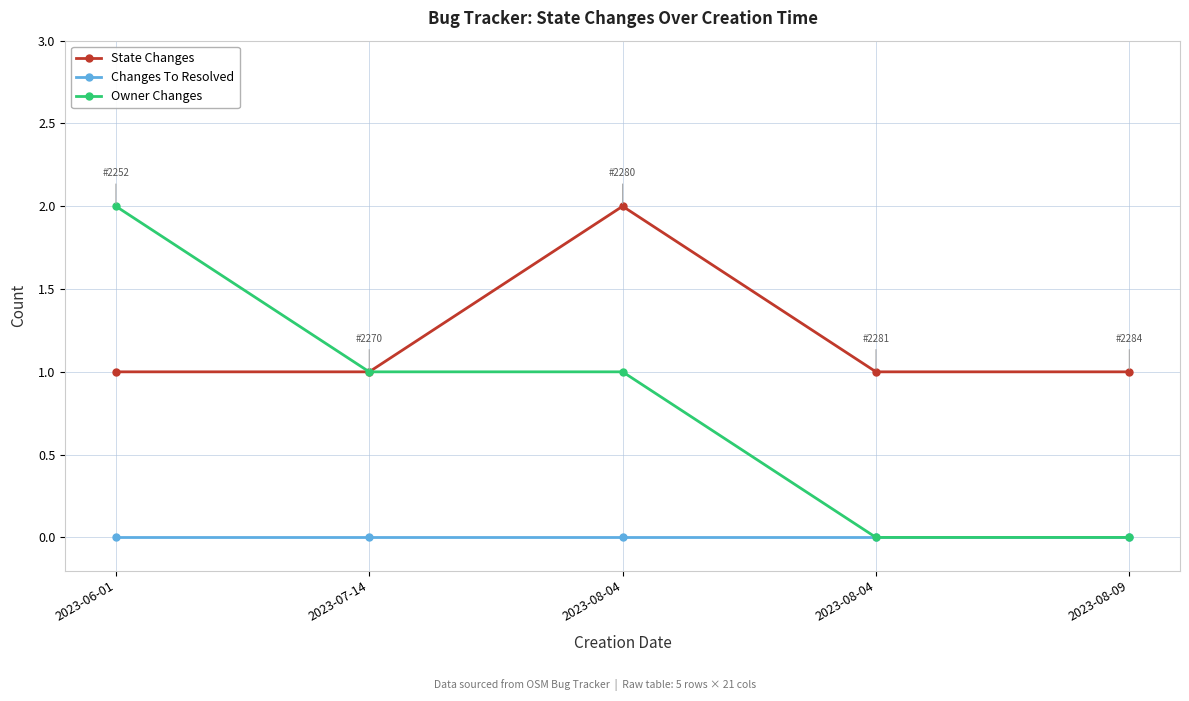

True or false: Owner Changes and Changes To Resolved cross at least once.

False